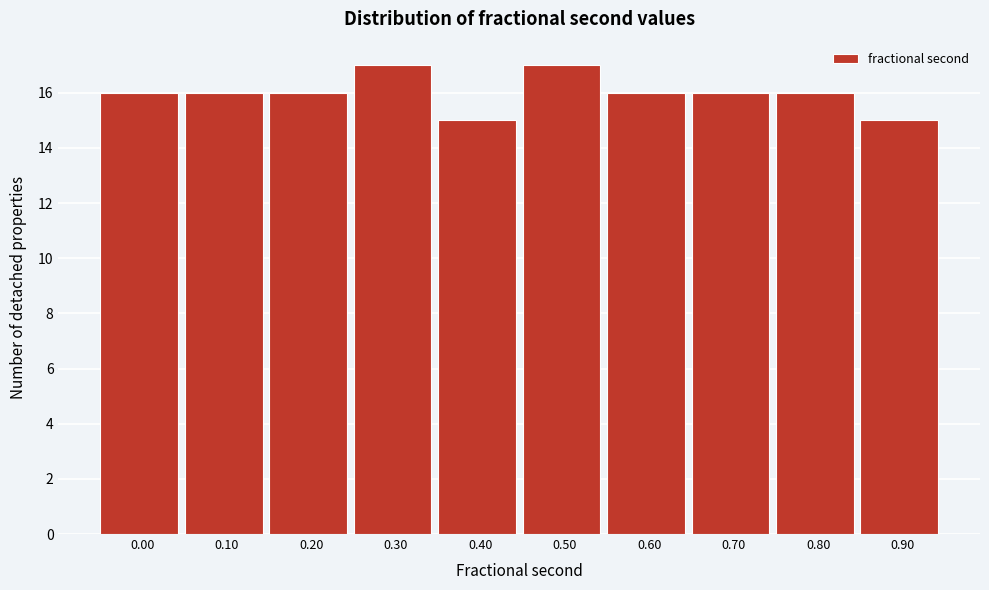

Reading right to left, extract all data points from this chart.

15	16	16	16	17	15	17	16	16	16